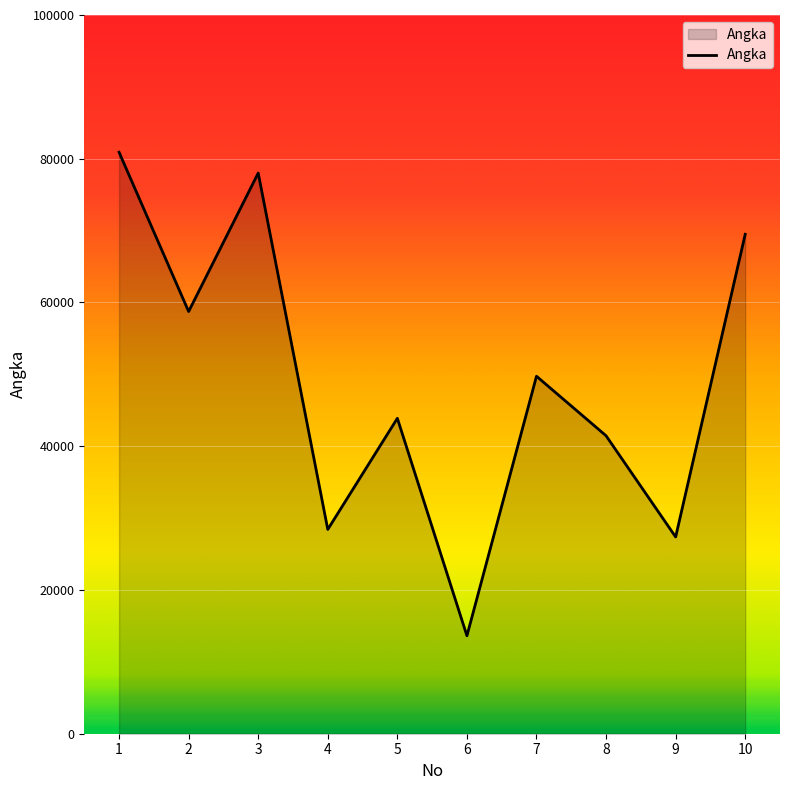

What is the difference between the maximum and minimum values?

67276